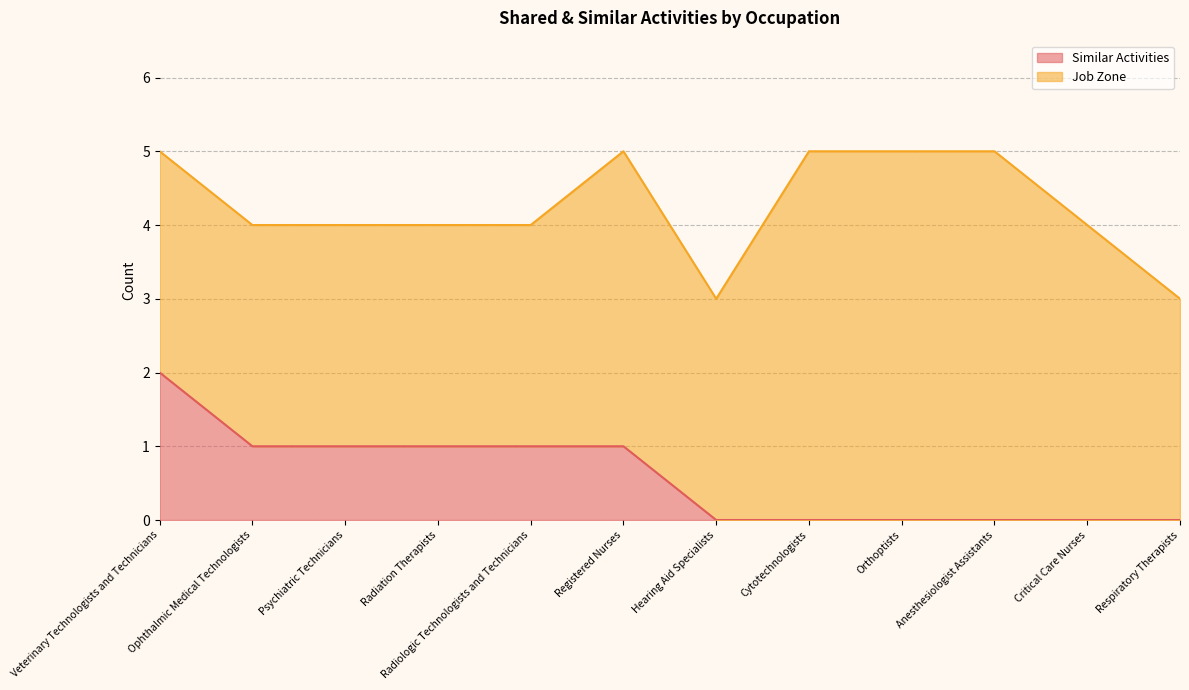

Does the chart display data point markers on the line(s)?

No